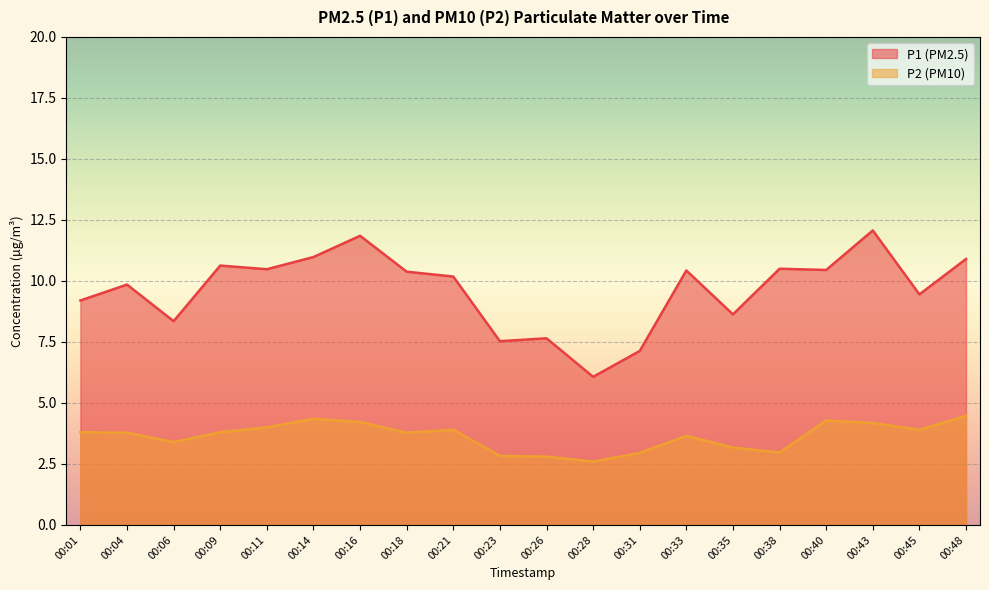

What is the spread (max minus min) of values at 00:16?

7.6